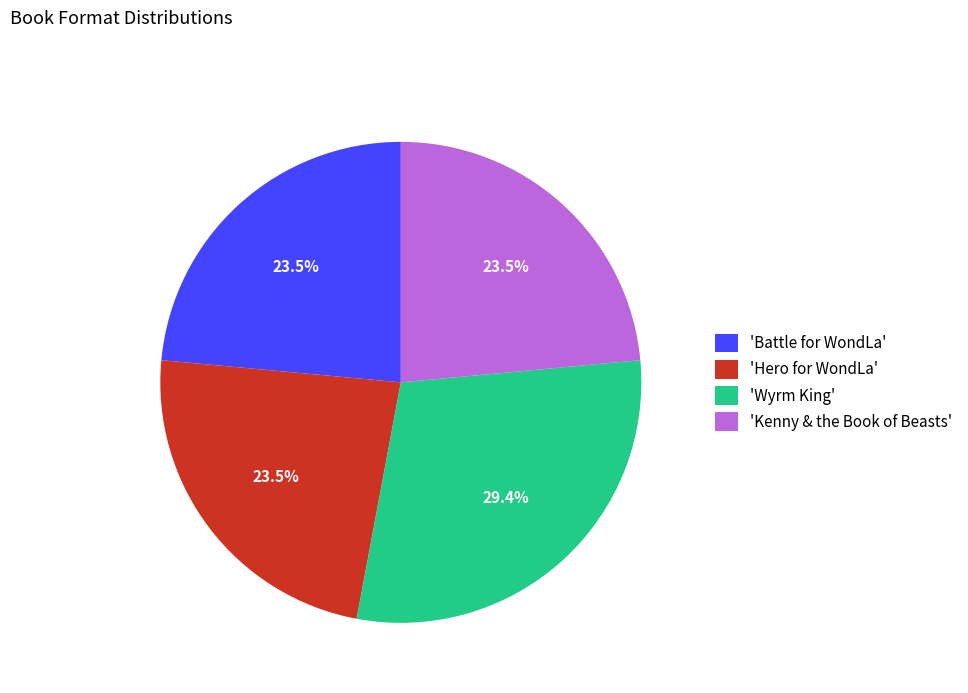

Combined, do 'Battle for WondLa' and 'Wyrm King' account for over 50%?

Yes